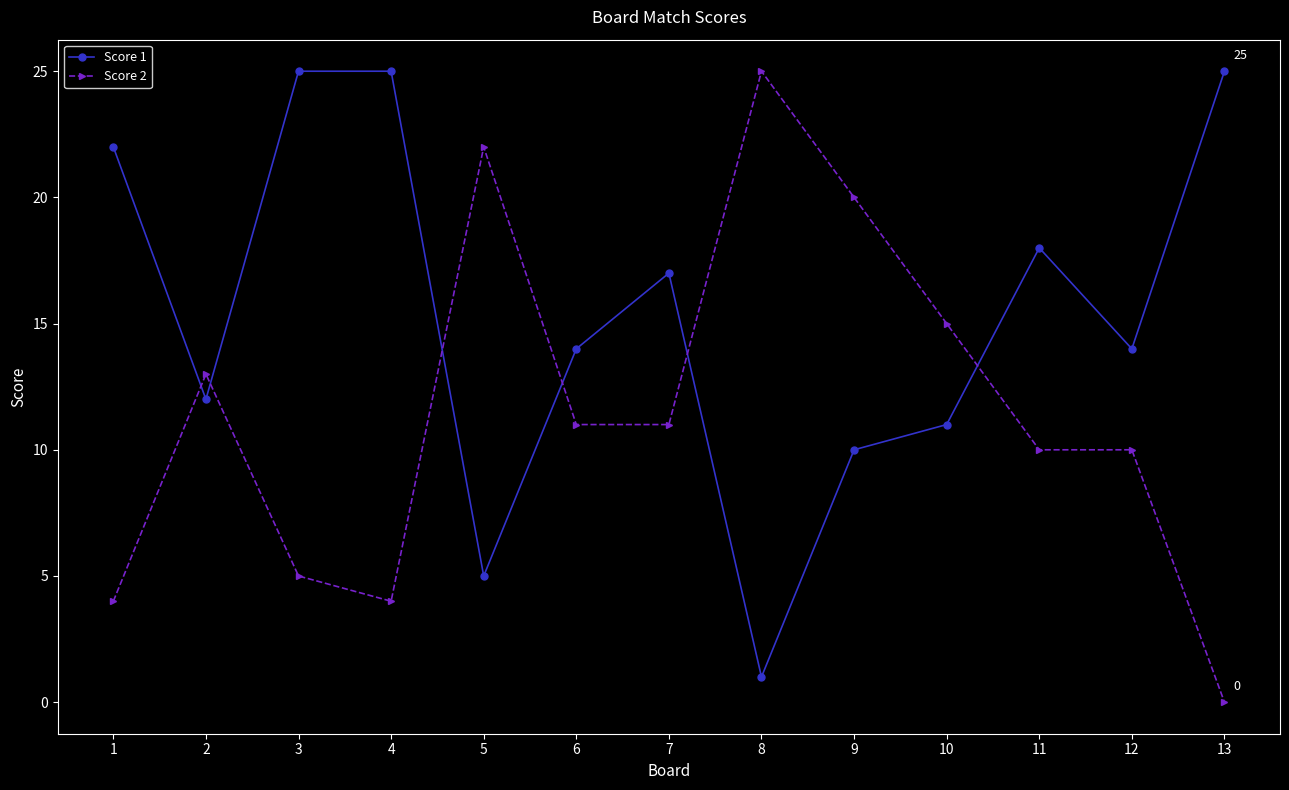

True or false: Score 1 has a value of 39 at 3.

False